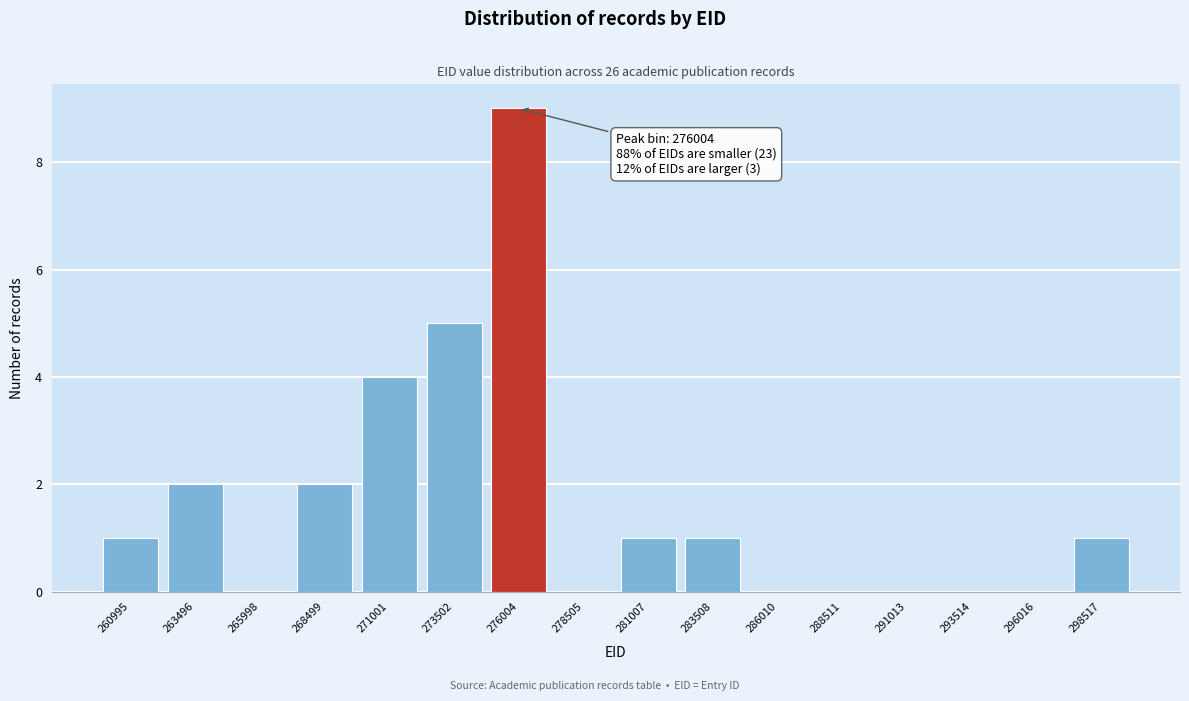

Reading left to right, extract all data points from this chart.

260995=1	263496=2	265998=0	268499=2	271001=4	273502=5	276004=9	278505=0	281007=1	283508=1	286010=0	288511=0	291013=0	293514=0	296016=0	298517=1